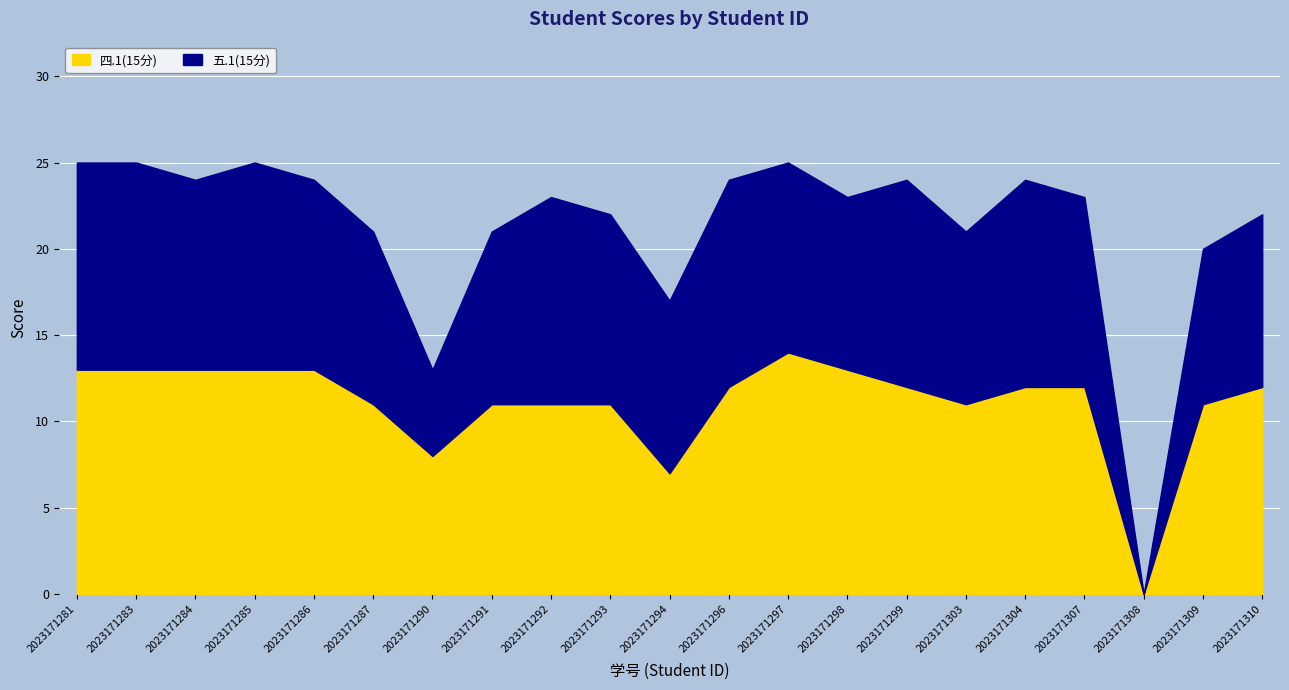

At which category does the data reach its first local peak?

2023171297